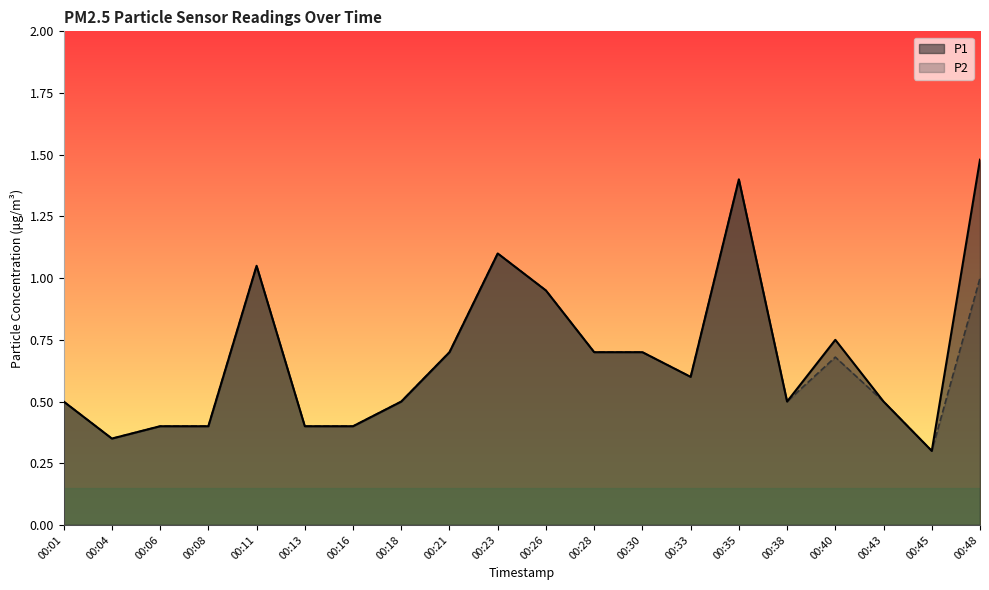

Rank the series at 00:08 from lowest to highest value.

P1, P2